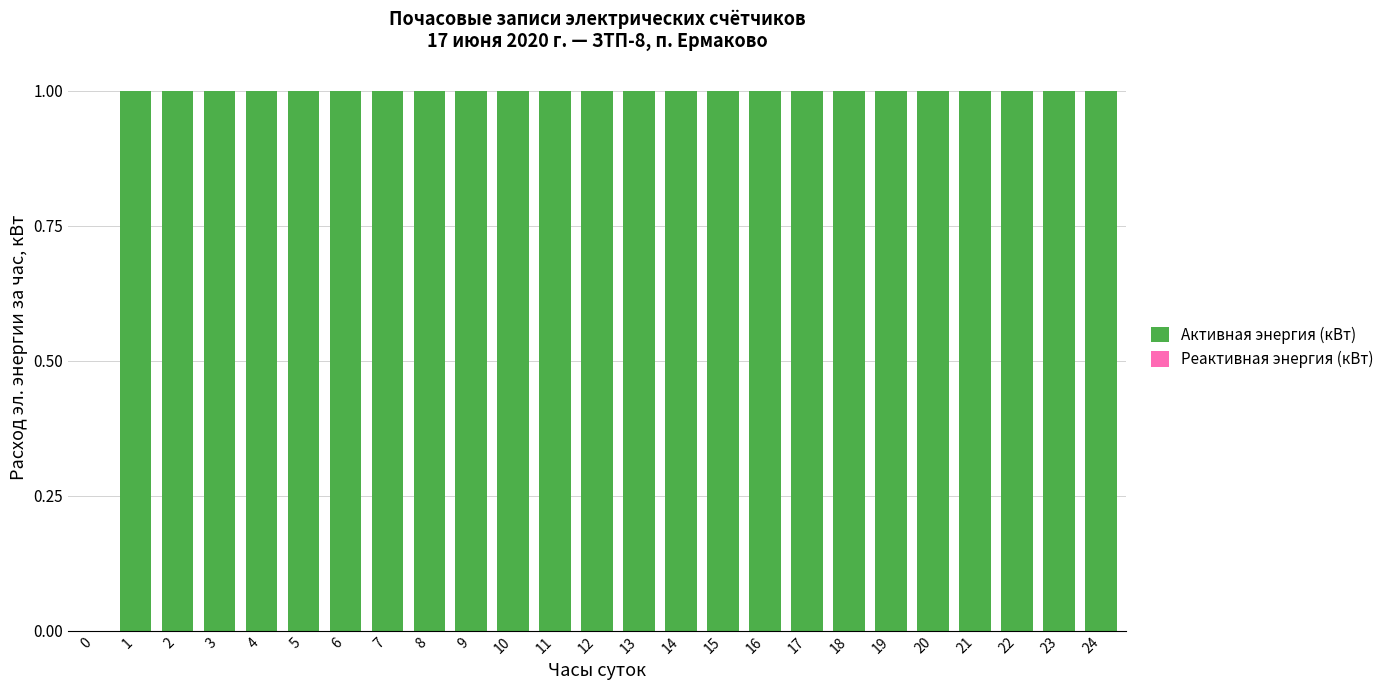

What is the ratio of the value at 17 to the value at 21?

1.0